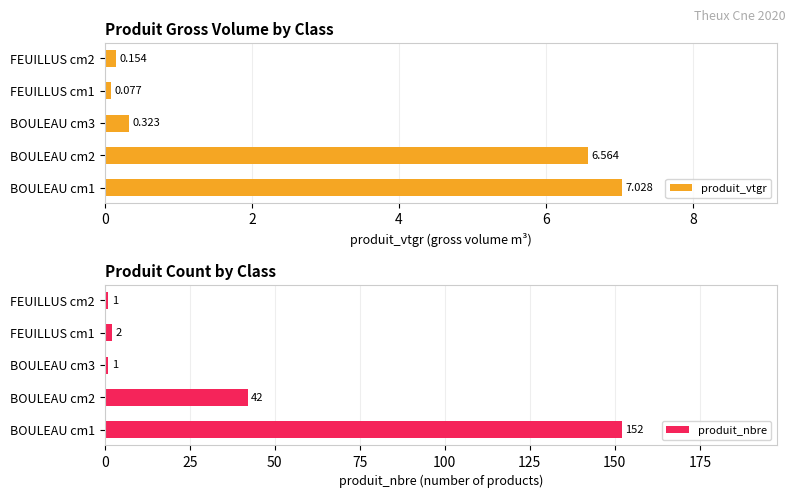

The produit_nbre series shows 1 at BOULEAU cm3. True or false?

True